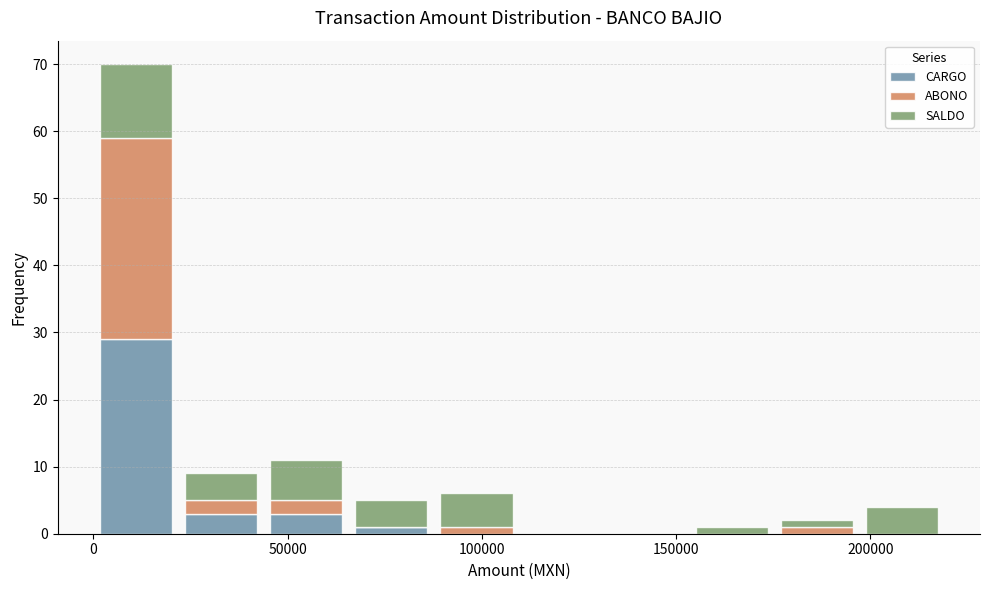

What is the total height of the stacked bar covering 45000 to 65000 on the x-axis? Neither the bar edges nor the heights are printed on the chart, so give them approximately, as read against the axes.

11